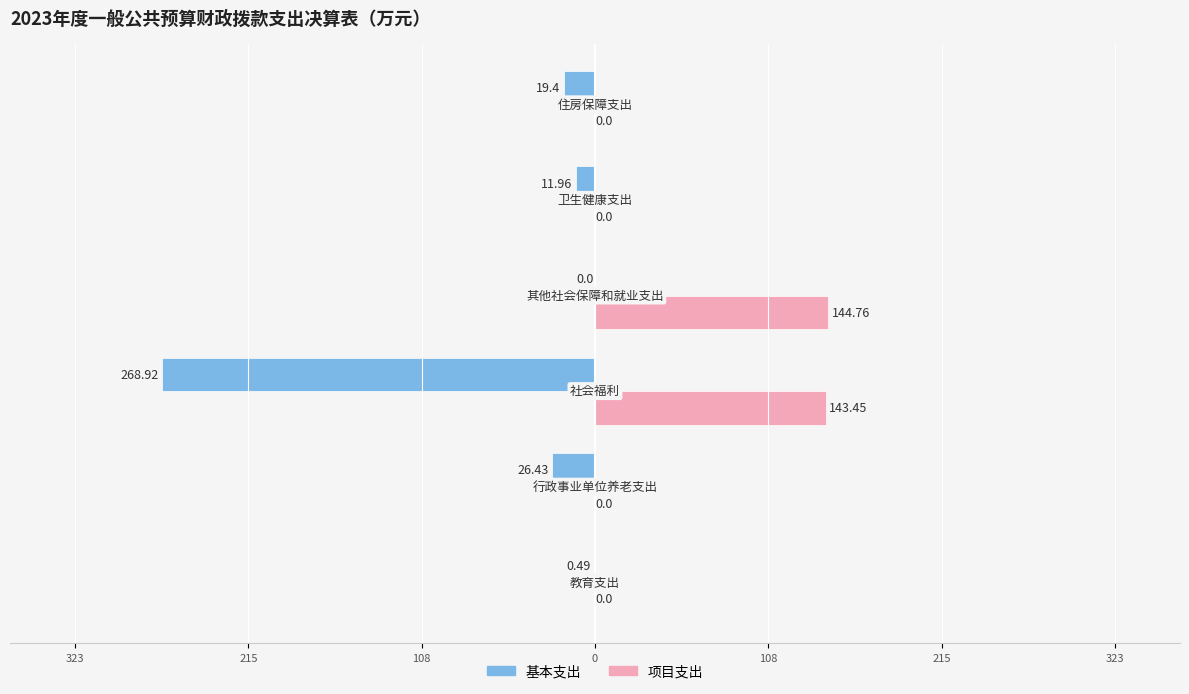

What is the value of the 项目支出 bar at the 3rd from the left?

143.4